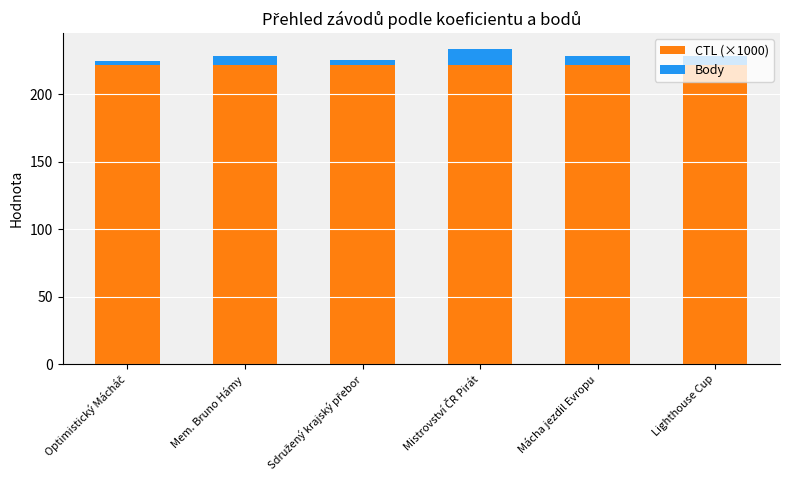

What is the average value of the CTL (×1000) series?

221.7